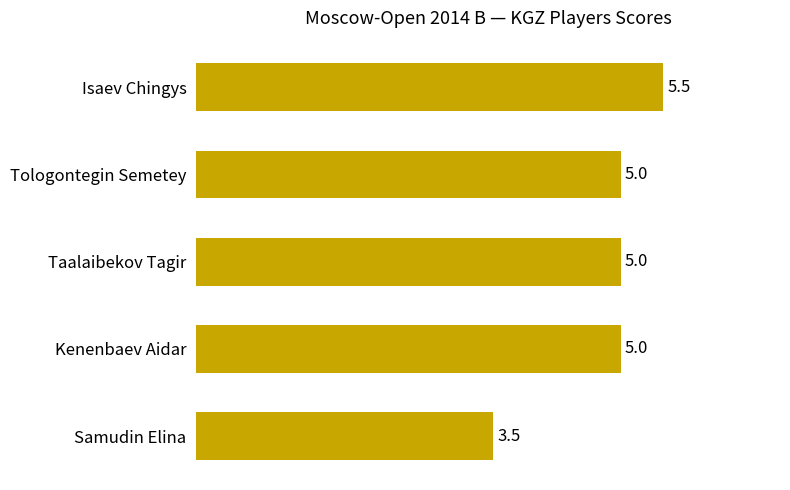

True or false: the data shows 1.4 at Isaev Chingys.

False